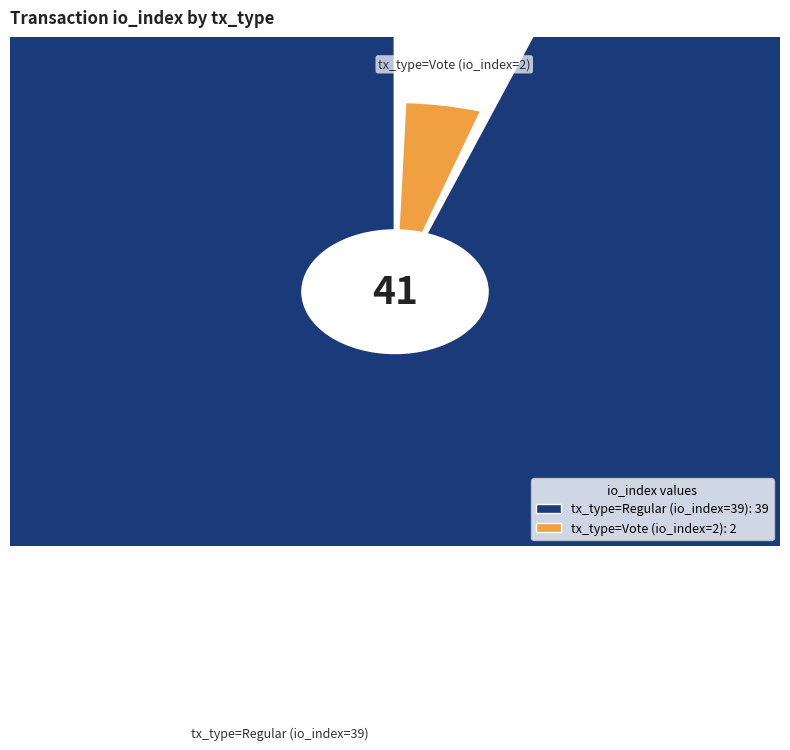

How many segments does this pie chart have?

2